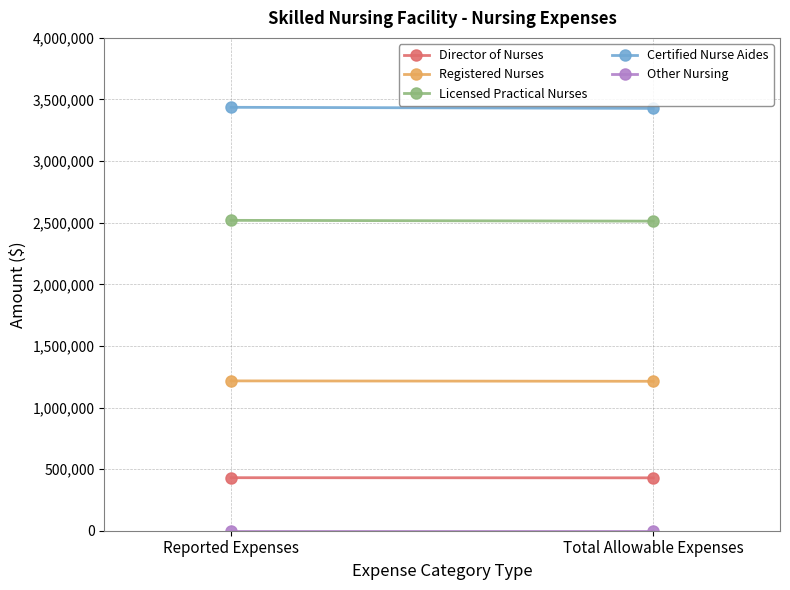

What is the average value of the Director of Nurses series?

429802